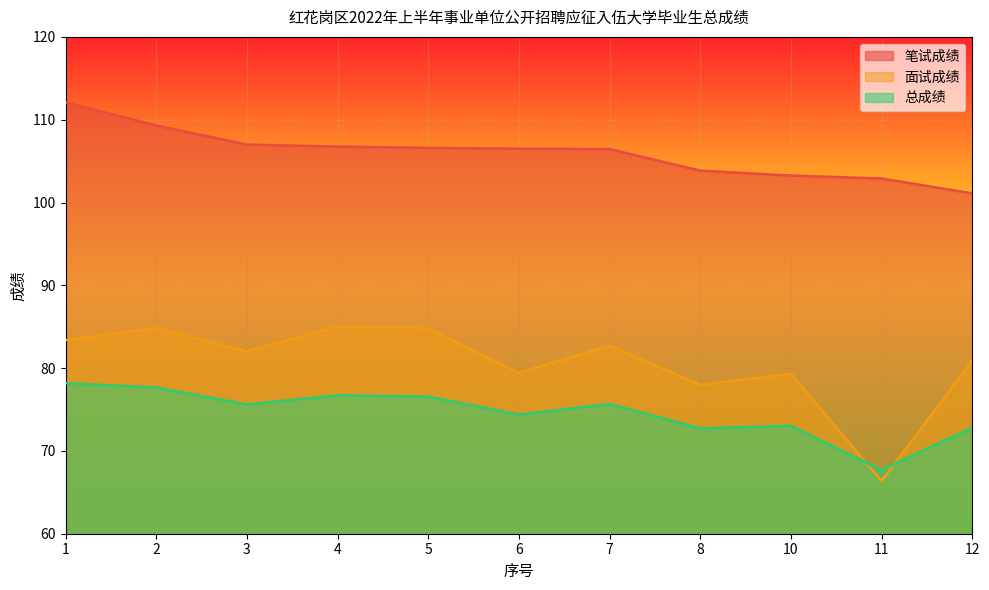

The value of 总成绩 at 11 is 67.7. True or false?

True